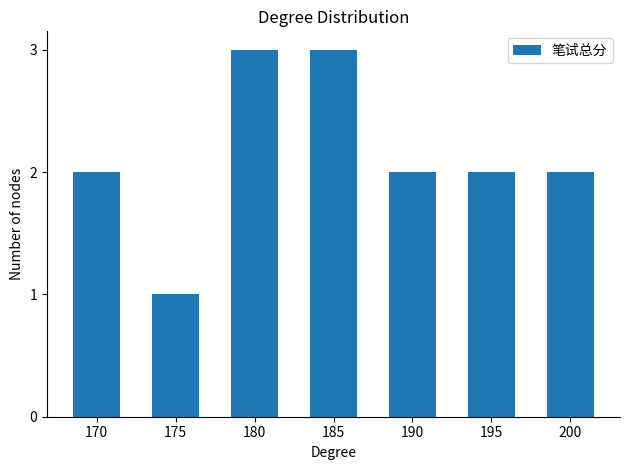

How many values are between 2 and 3?

6